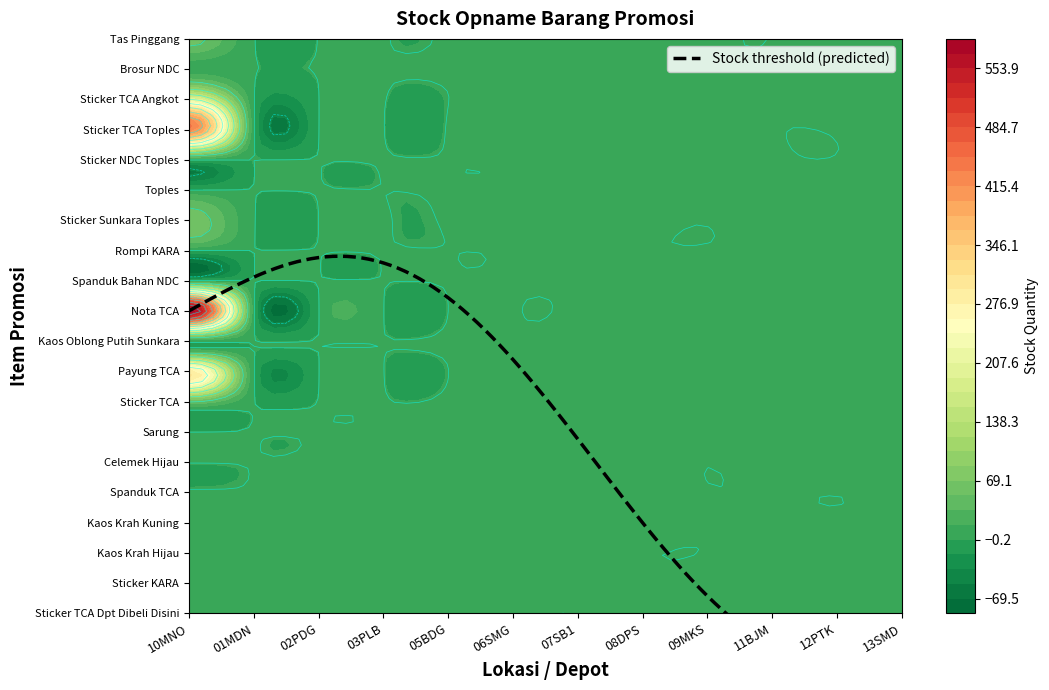

Rank the series at 11 from lowest to highest value.

Sticker TCA Dpt Dibeli Disini, Sticker KARA, Kaos Krah Hijau, Kaos Krah Kuning, Spanduk TCA, Celemek Hijau, Sarung, Sticker TCA, Payung TCA, Kaos Oblong Putih Sunkara, Nota TCA, Spanduk Bahan NDC, Rompi KARA, Sticker Sunkara Toples, Toples, Sticker NDC Toples, Sticker TCA Toples, Sticker TCA Angkot, Brosur NDC, Tas Pinggang